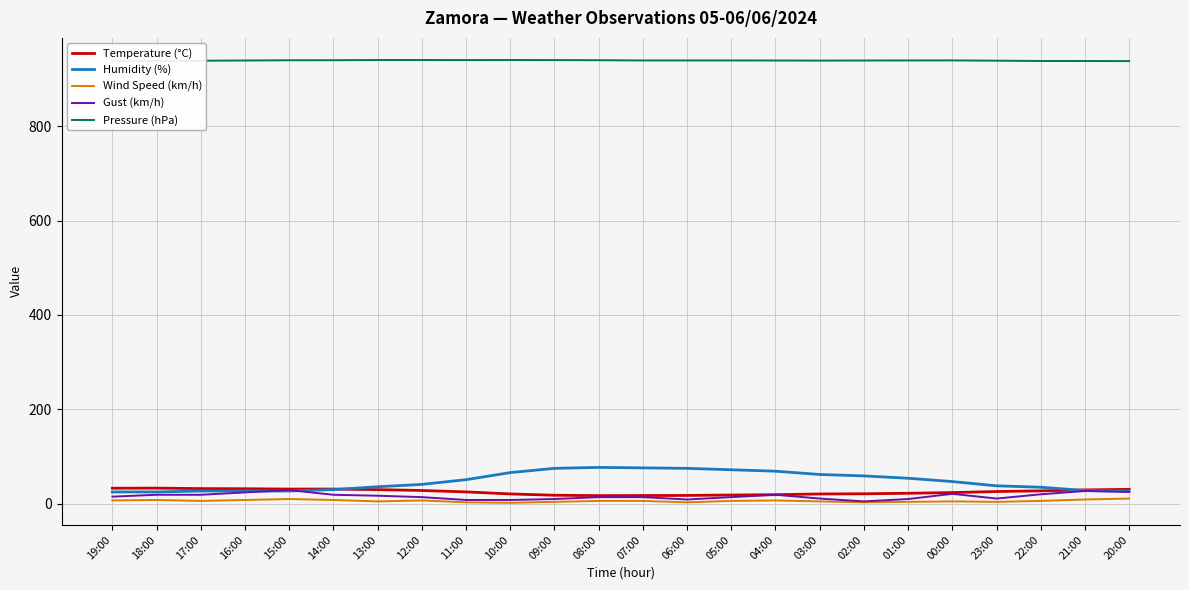

What position from the left is 00:00?

20